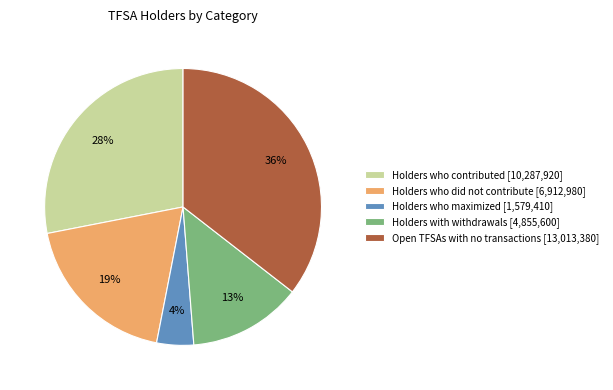

Rank the categories by value from lowest to highest.

Holders who maximized [1,579,410], Holders with withdrawals [4,855,600], Holders who did not contribute [6,912,980], Holders who contributed [10,287,920], Open TFSAs with no transactions [13,013,380]